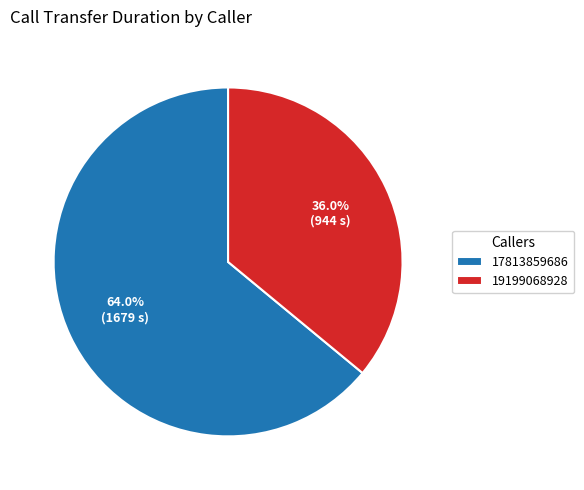

How many slices are in this pie chart?

2